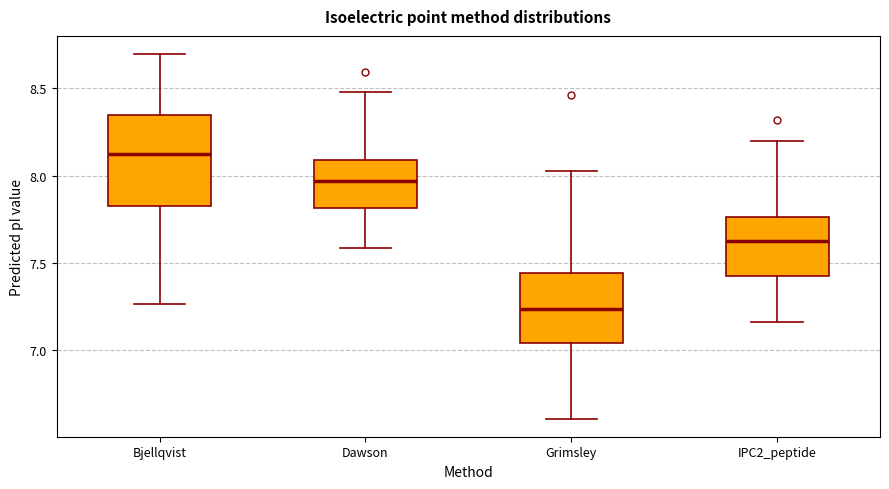

Reading left to right, transcribe this box plot: for each box, give where its median line is, the range the box spans, and where its two whiskers end, as read against the y-axis. The values are not printed on the chart, so give them approximately, as read against the axis.

Bjellqvist: median 8.15, box 7.80 to 8.35, whiskers 7.25 to 8.70
Dawson: median 7.95, box 7.80 to 8.10, whiskers 7.60 to 8.50
Grimsley: median 7.25, box 7.05 to 7.45, whiskers 6.60 to 8.00
IPC2_peptide: median 7.60, box 7.40 to 7.75, whiskers 7.15 to 8.20